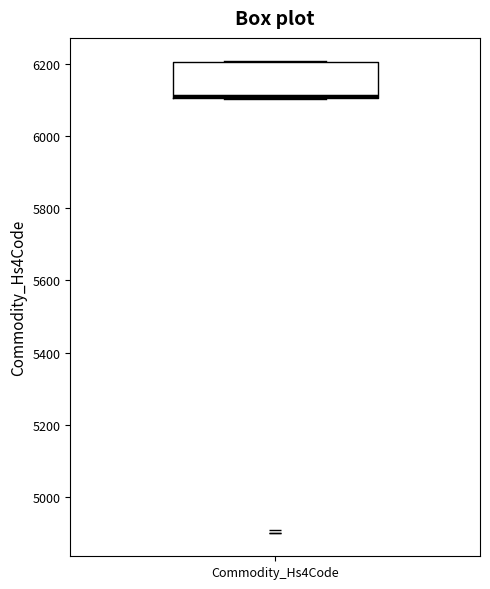

Transcribe this box plot: give where the median line is, the range the box spans, and where the two whiskers end, as read against the y-axis. The values are not printed on the chart, so give them approximately, as read against the axis.

median 6120, box 6100 to 6200, whiskers 6100 to 6200